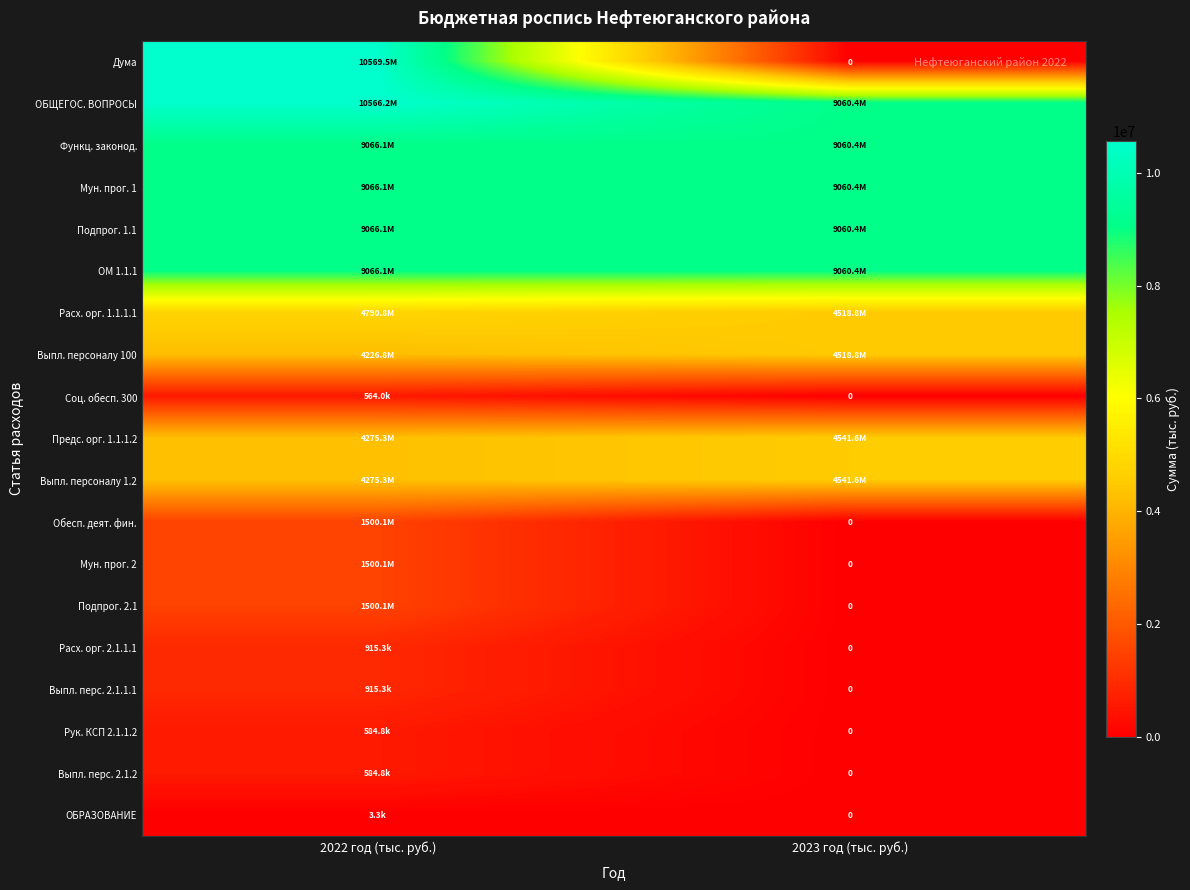

Is the value of Дума at 2022 год (тыс. руб.) greater than the value of ОМ 1.1.1 at 2023 год (тыс. руб.)?

Yes